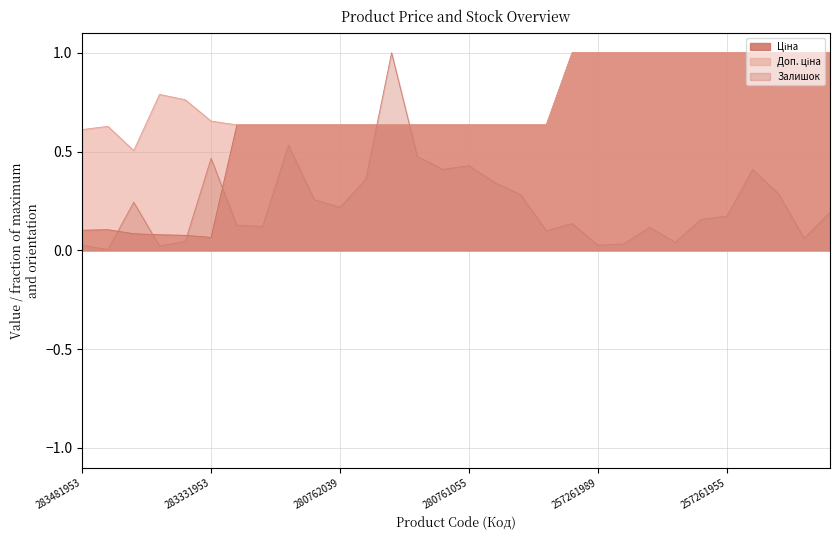

Which has a higher value, 280761651 or 280761652?

280761651